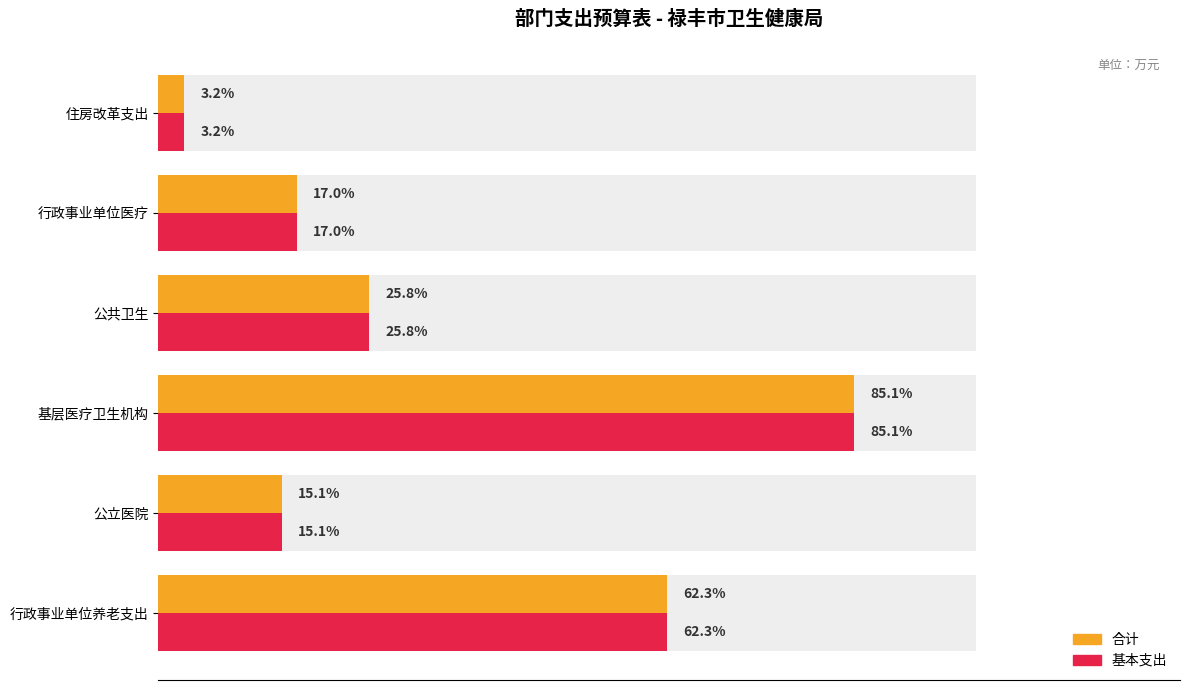

Which series has the largest range (max minus min)?

合计